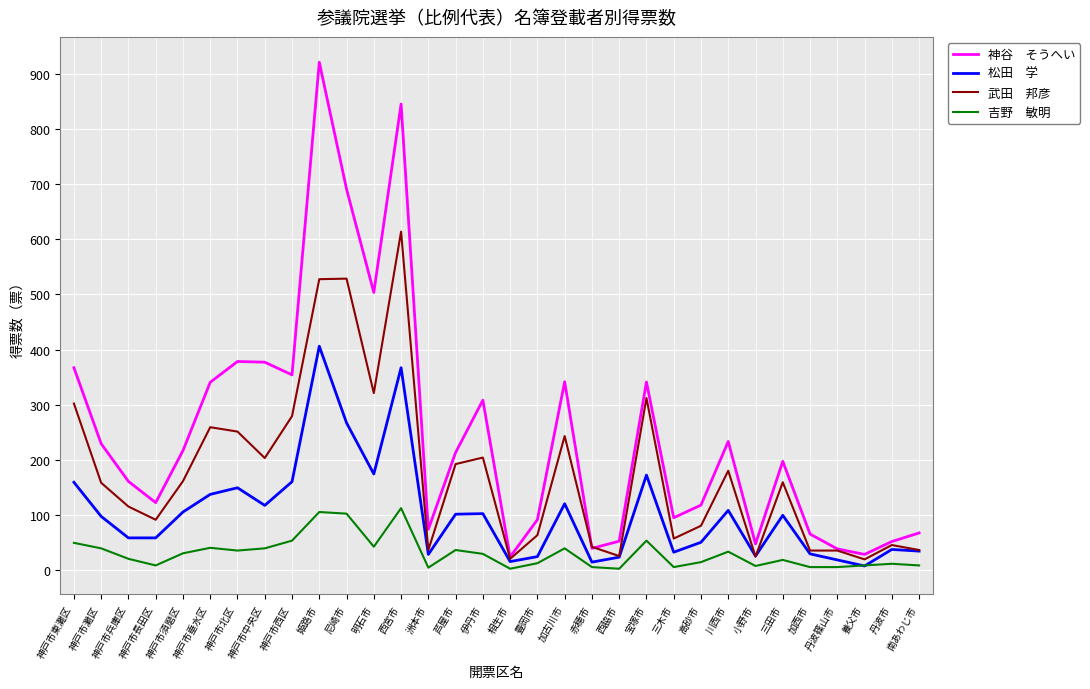

What is the spread (max minus min) of values at 伊丹市?

279.0